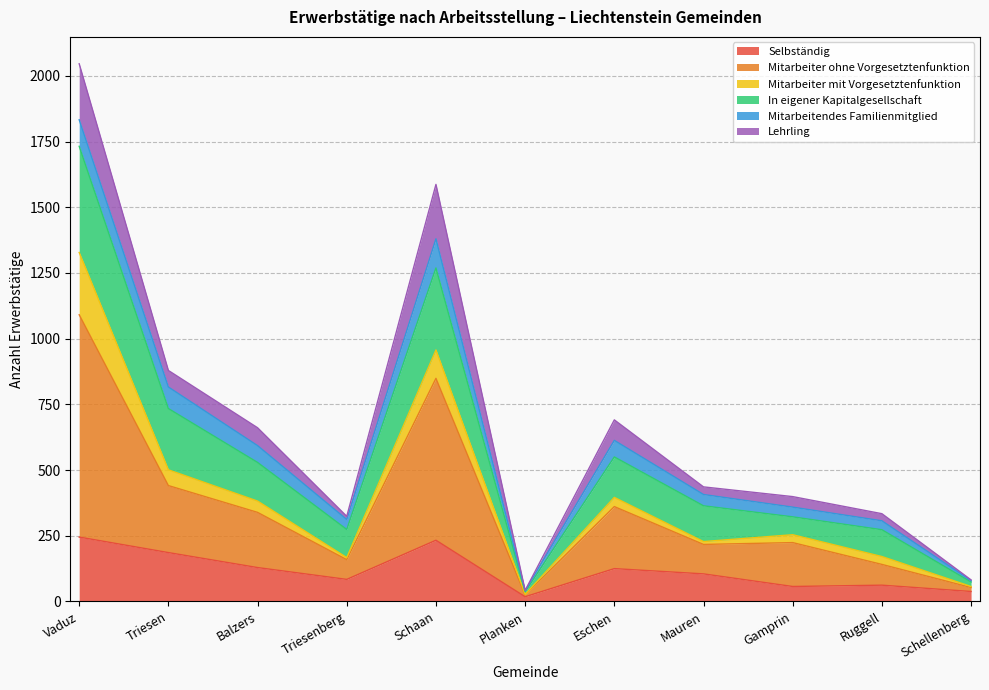

What is the highest value of the Selbständig series?

245